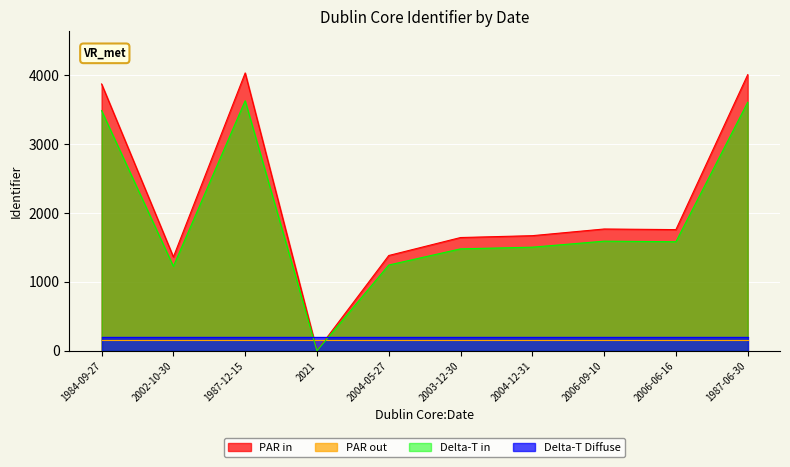

Which series has the widest spread of values?

PAR in